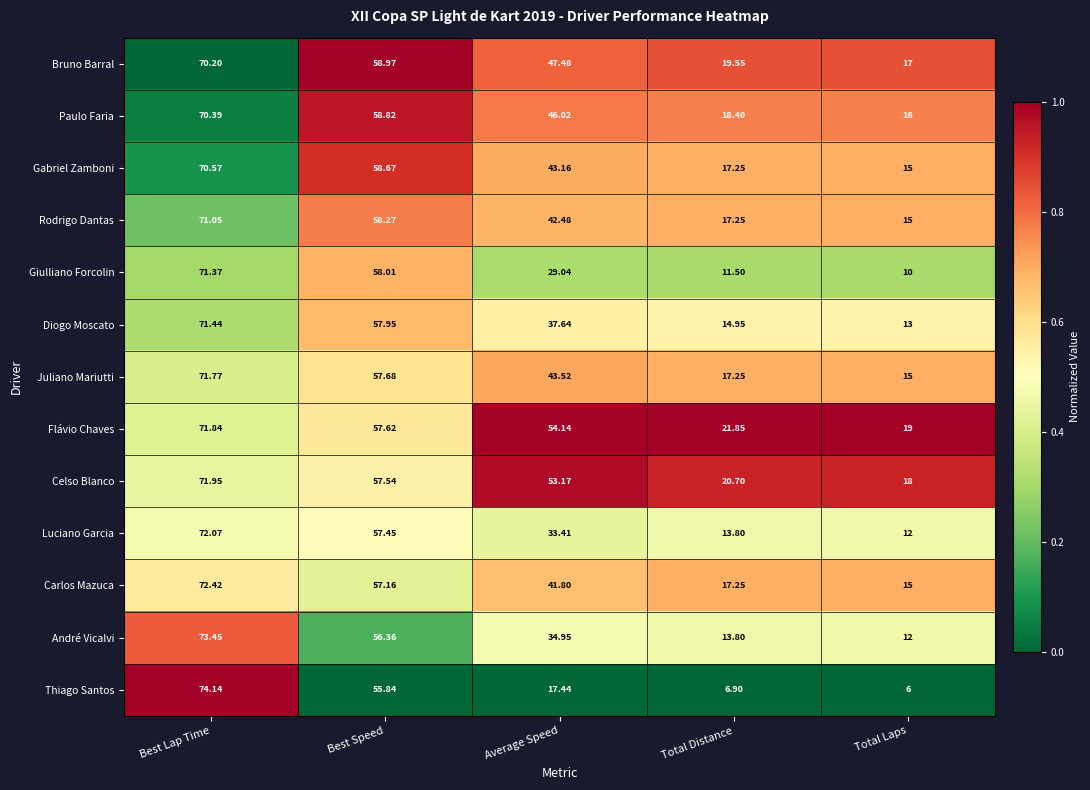

Which category has the lowest value in the Carlos Mazuca series?

Total Laps